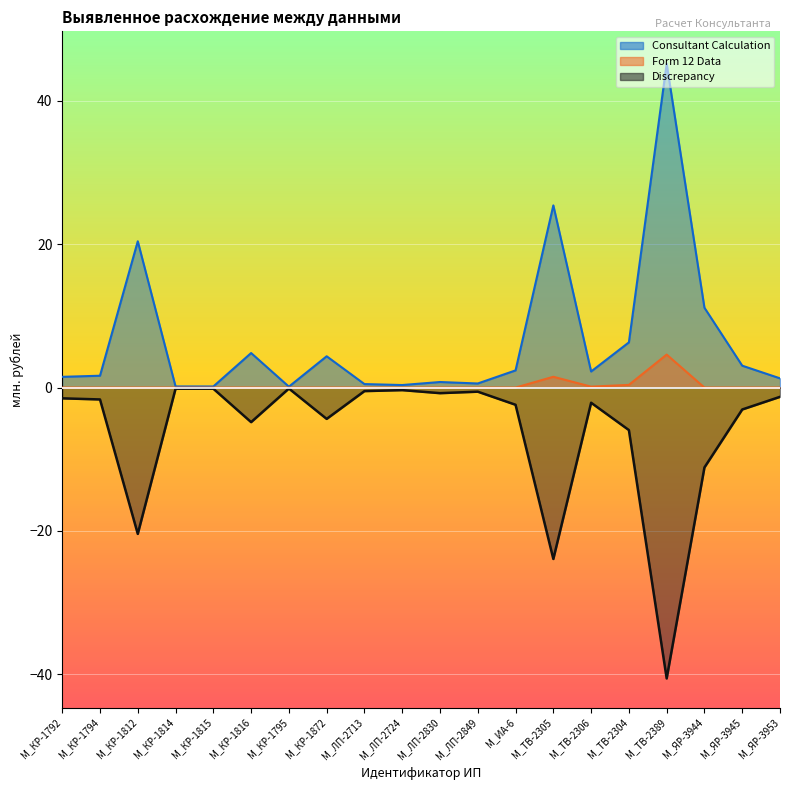

Reading left to right, list all the values displayed in this chart.

Consultant Calculation: M_КР-1792=1.5	M_КР-1794=1.7	M_КР-1812=20.4	M_КР-1814=0.2	M_КР-1815=0.2	M_КР-1816=4.8	M_КР-1795=0.1	M_КР-1872=4.4	M_ЛП-2713=0.5	M_ЛП-2724=0.4	M_ЛП-2830=0.8	M_ЛП-2849=0.6	M_ИА-6=2.4	M_ТВ-2305=25.4	M_ТВ-2306=2.2	M_ТВ-2304=6.3	M_ТВ-2389=45.2	M_ЯР-3944=11.1	M_ЯР-3945=3.1	M_ЯР-3953=1.3
Form 12 Data: M_КР-1792=0.0	M_КР-1794=0.0	M_КР-1812=0.0	M_КР-1814=0.0	M_КР-1815=0.0	M_КР-1816=0.0	M_КР-1795=0.0	M_КР-1872=0.0	M_ЛП-2713=0.0	M_ЛП-2724=0.0	M_ЛП-2830=0.0	M_ЛП-2849=0.0	M_ИА-6=0.0	M_ТВ-2305=1.5	M_ТВ-2306=0.1	M_ТВ-2304=0.4	M_ТВ-2389=4.6	M_ЯР-3944=0.0	M_ЯР-3945=0.0	M_ЯР-3953=0.0
Discrepancy: M_КР-1792=-1.5	M_КР-1794=-1.7	M_КР-1812=-20.4	M_КР-1814=-0.2	M_КР-1815=-0.2	M_КР-1816=-4.8	M_КР-1795=-0.1	M_КР-1872=-4.4	M_ЛП-2713=-0.5	M_ЛП-2724=-0.4	M_ЛП-2830=-0.8	M_ЛП-2849=-0.6	M_ИА-6=-2.4	M_ТВ-2305=-23.9	M_ТВ-2306=-2.1	M_ТВ-2304=-5.9	M_ТВ-2389=-40.6	M_ЯР-3944=-11.1	M_ЯР-3945=-3.1	M_ЯР-3953=-1.3